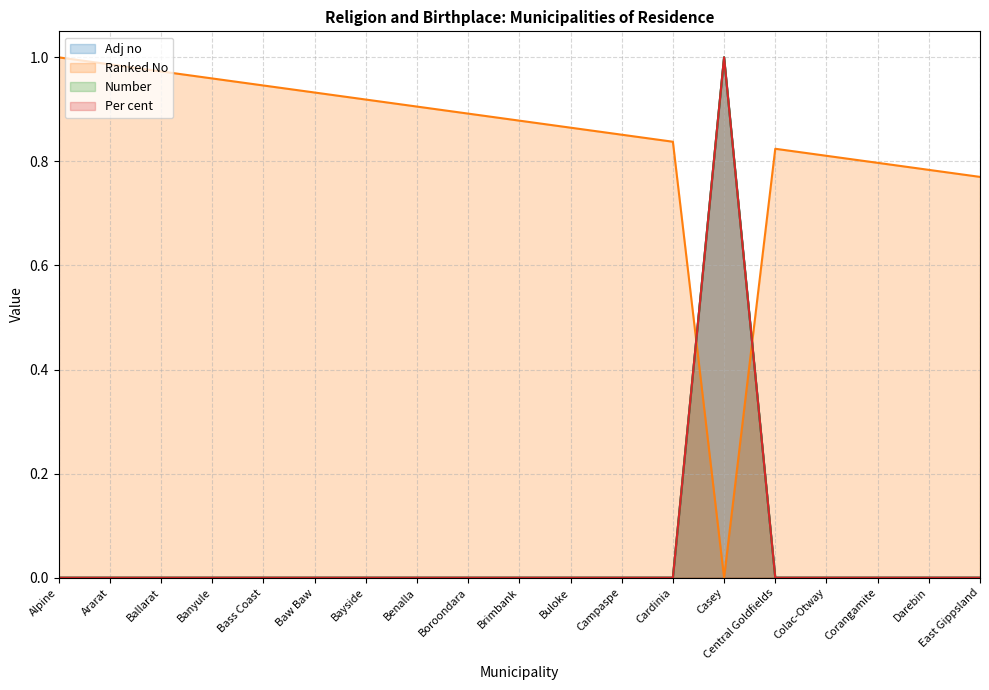

At which category is the sum across all series the highest?

Casey